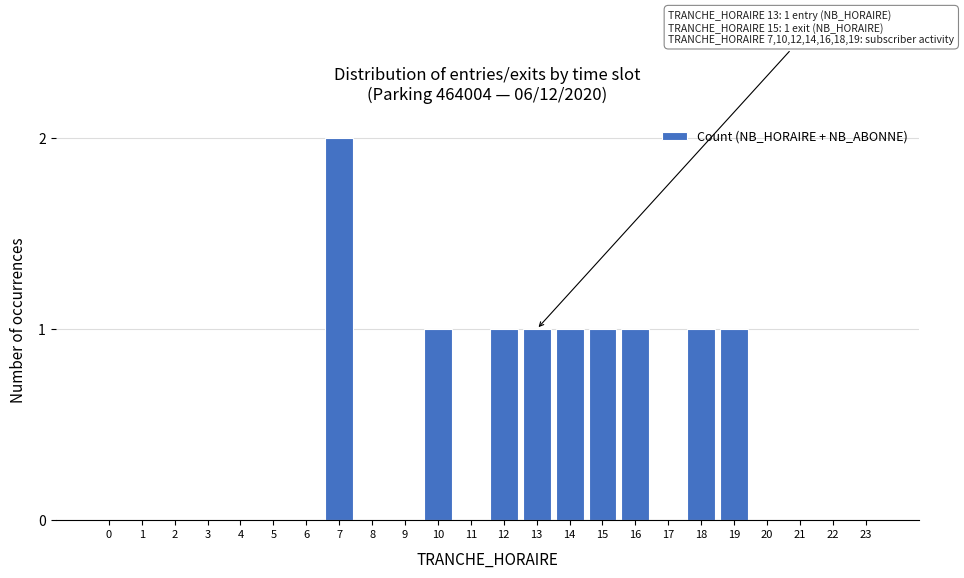

Reading left to right, extract all data points from this chart.

0=0	1=0	2=0	3=0	4=0	5=0	6=0	7=2	8=0	9=0	10=1	11=0	12=1	13=1	14=1	15=1	16=1	17=0	18=1	19=1	20=0	21=0	22=0	23=0